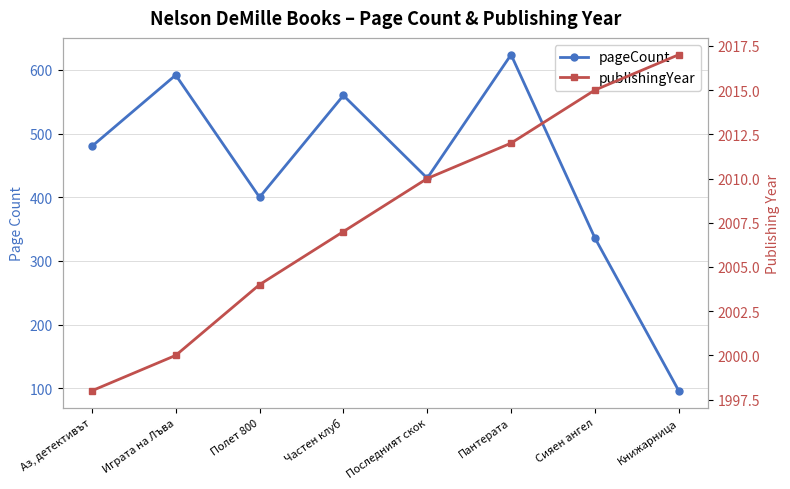

Which category has the lowest value in the pageCount series?

Книжарница